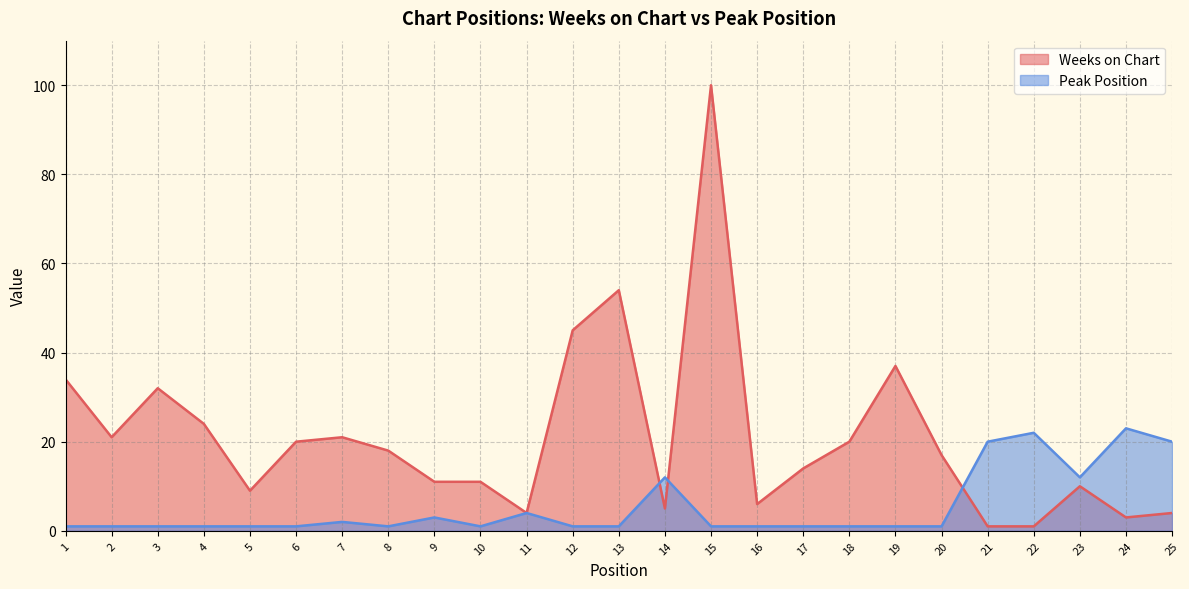

What are all the series names shown in the legend?

Weeks on Chart, Peak Position